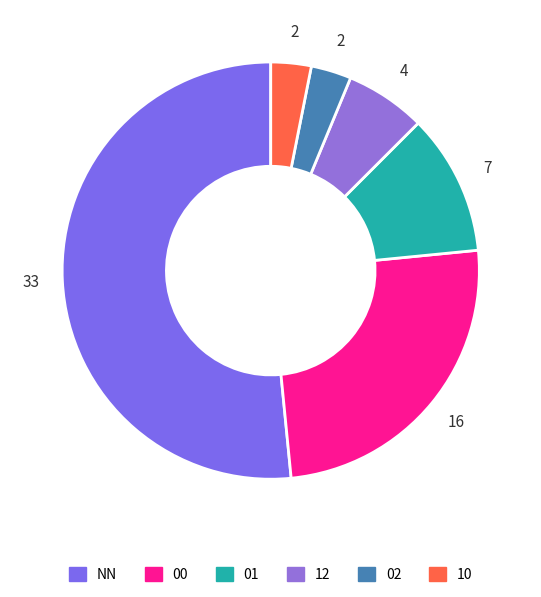

Approximately how many times larger is the value at 01 compared to 10?

3.5